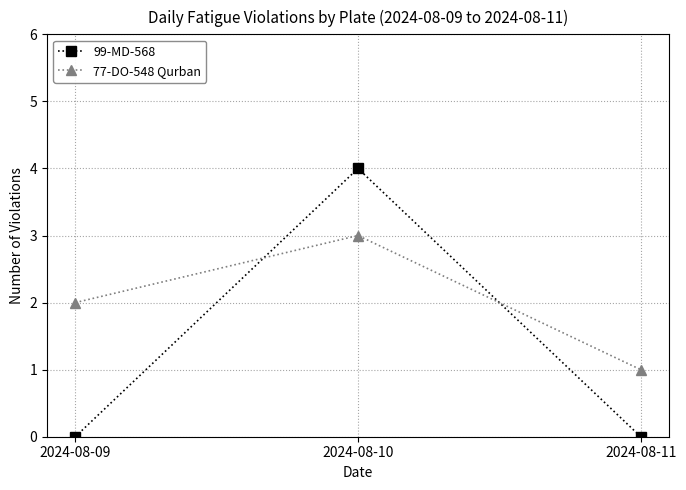

True or false: 99-MD-568 has a value of -2 at 2024-08-09.

False